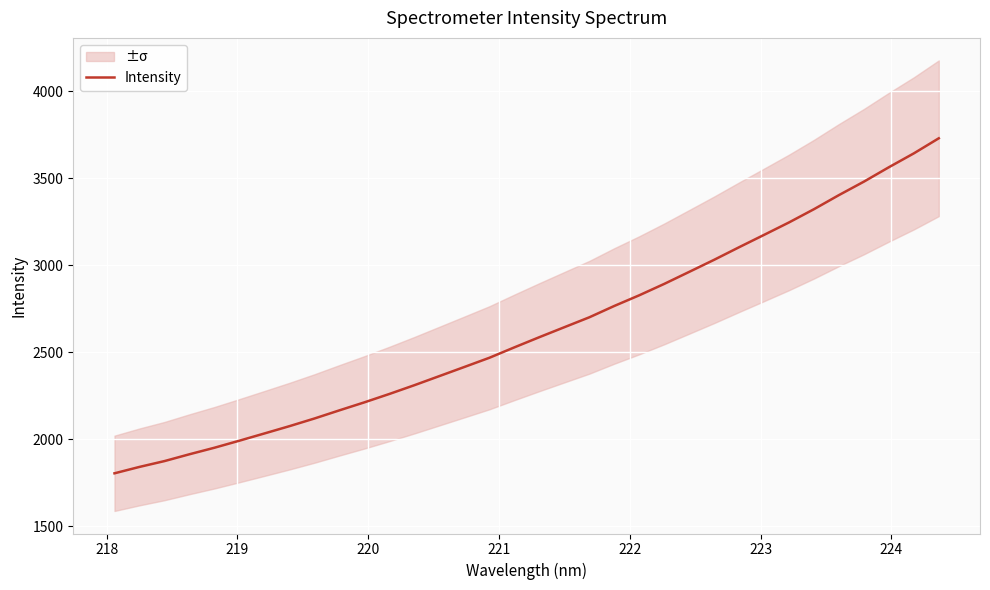

What is the maximum value for Intensity?

3728.4